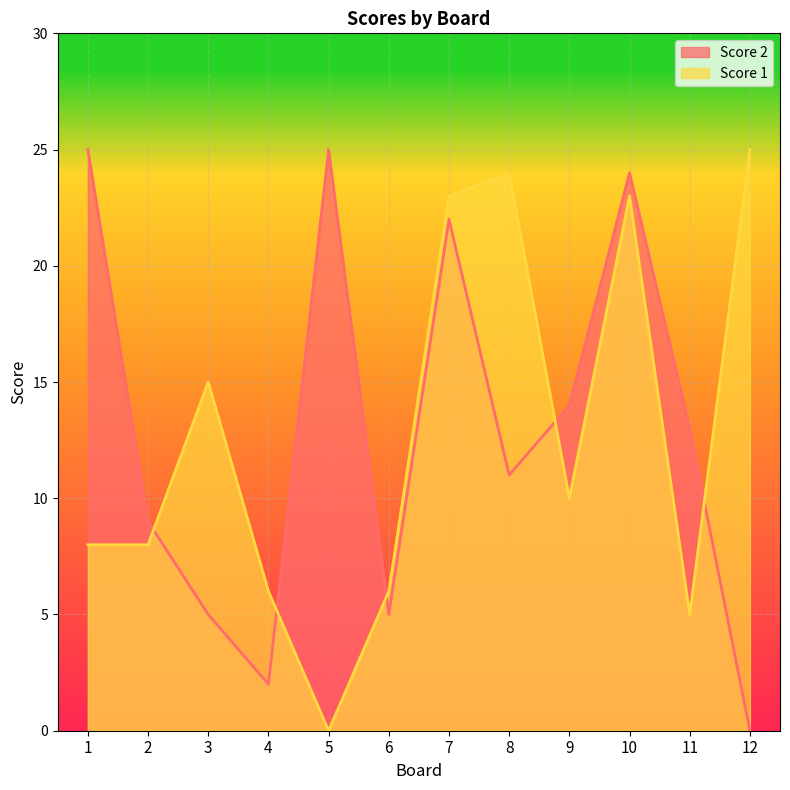

What is the spread (max minus min) of values at 4?

4